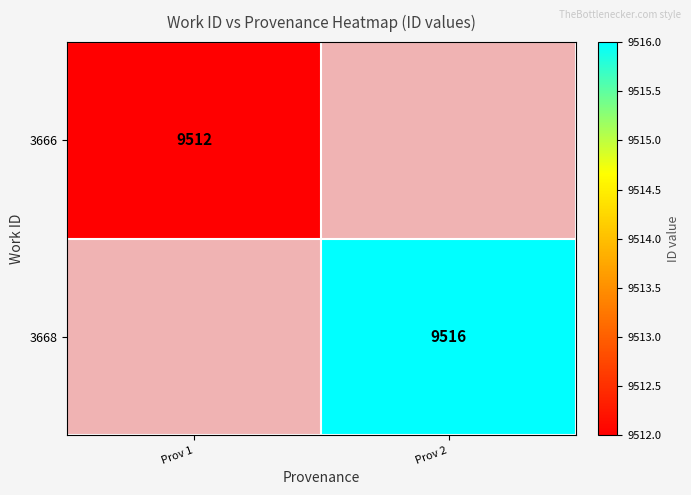

The value of 3668 at Prov 2 is 9516. True or false?

True